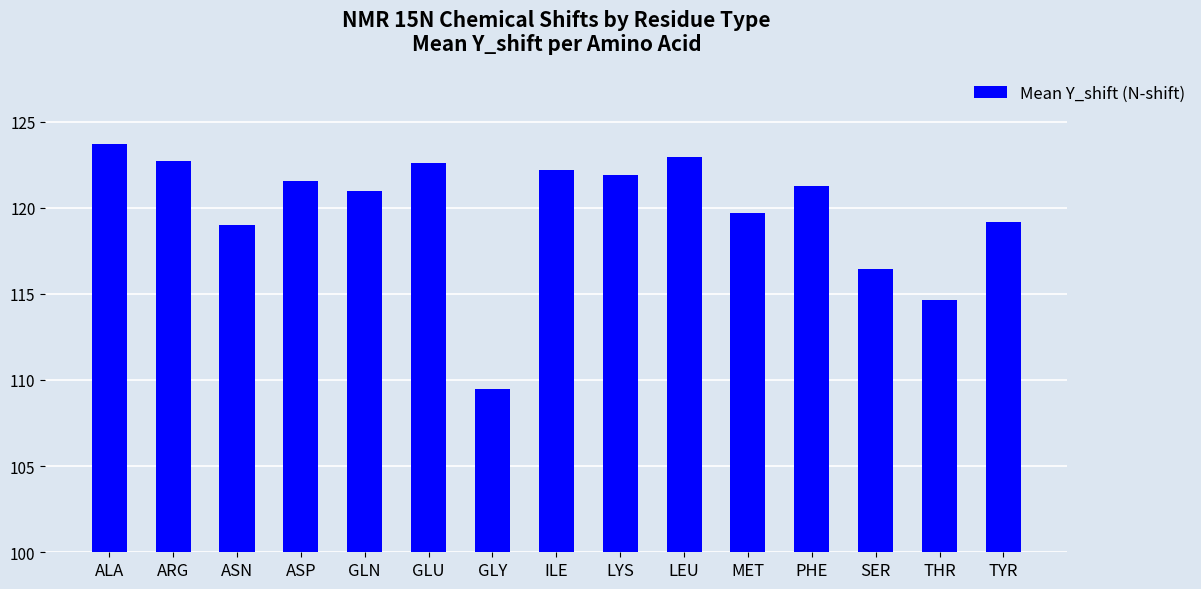

Where does the data first go above 121?

ALA